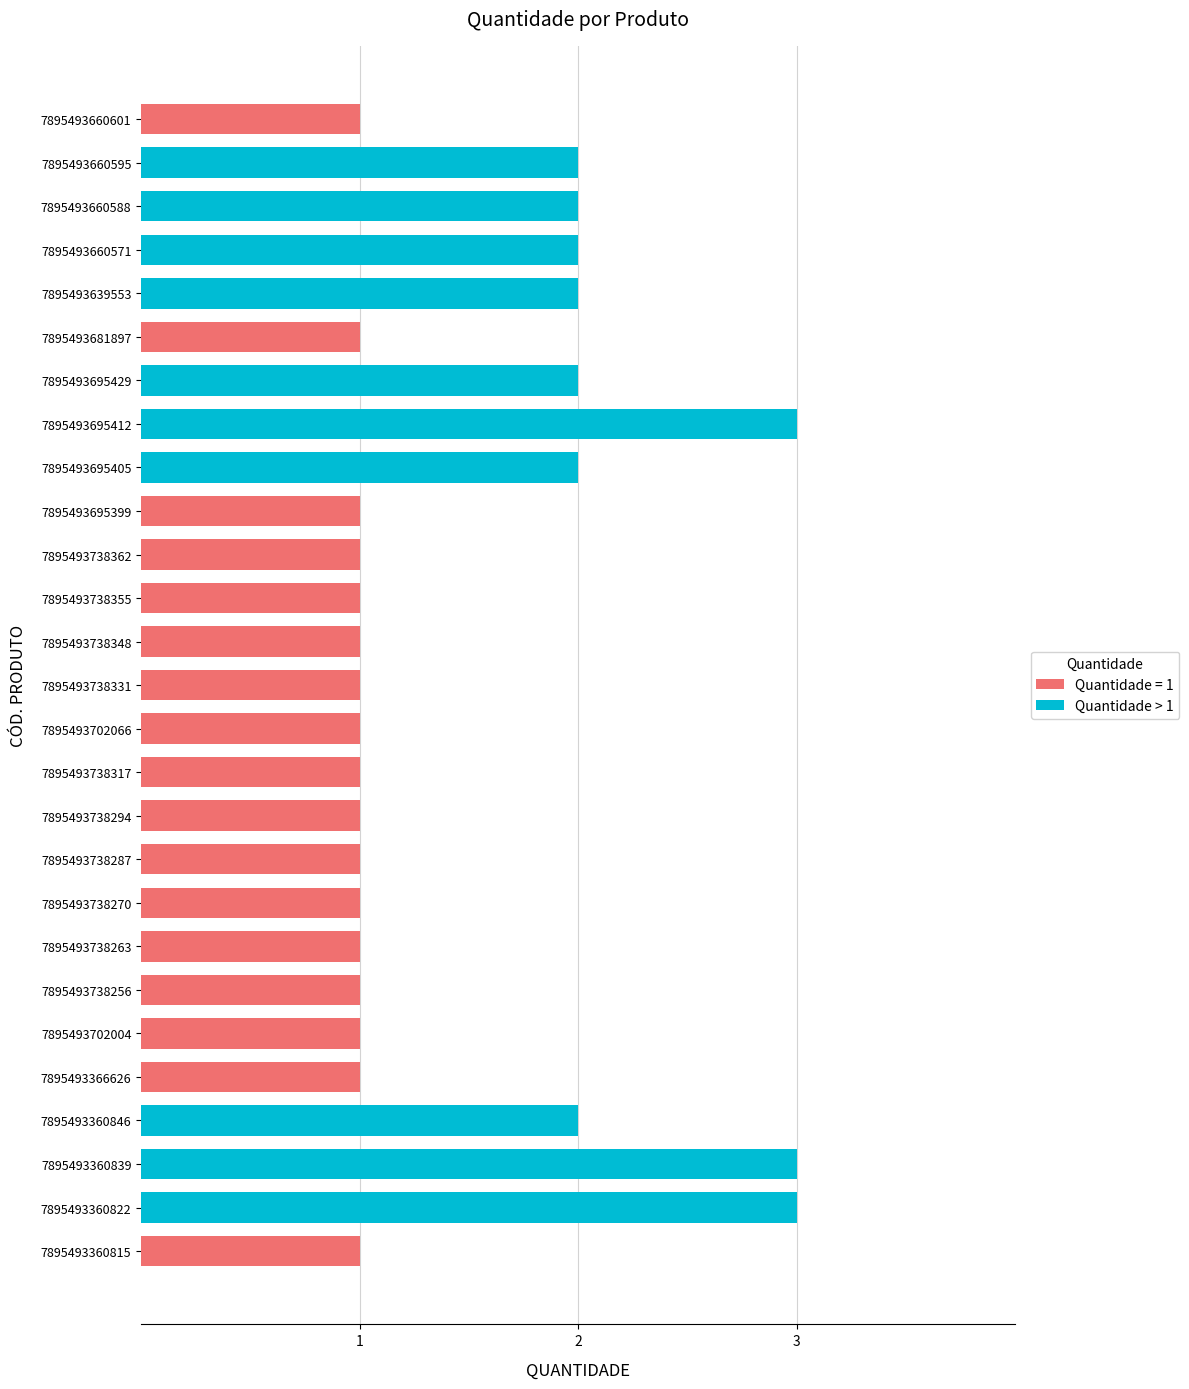

What is the sum of all Quantidade > 1 values?

23